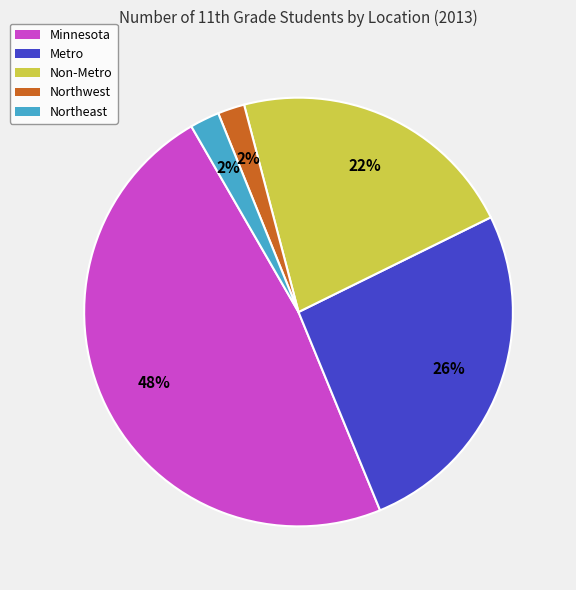

Approximately how many times larger is the value at Metro compared to Minnesota?

0.5